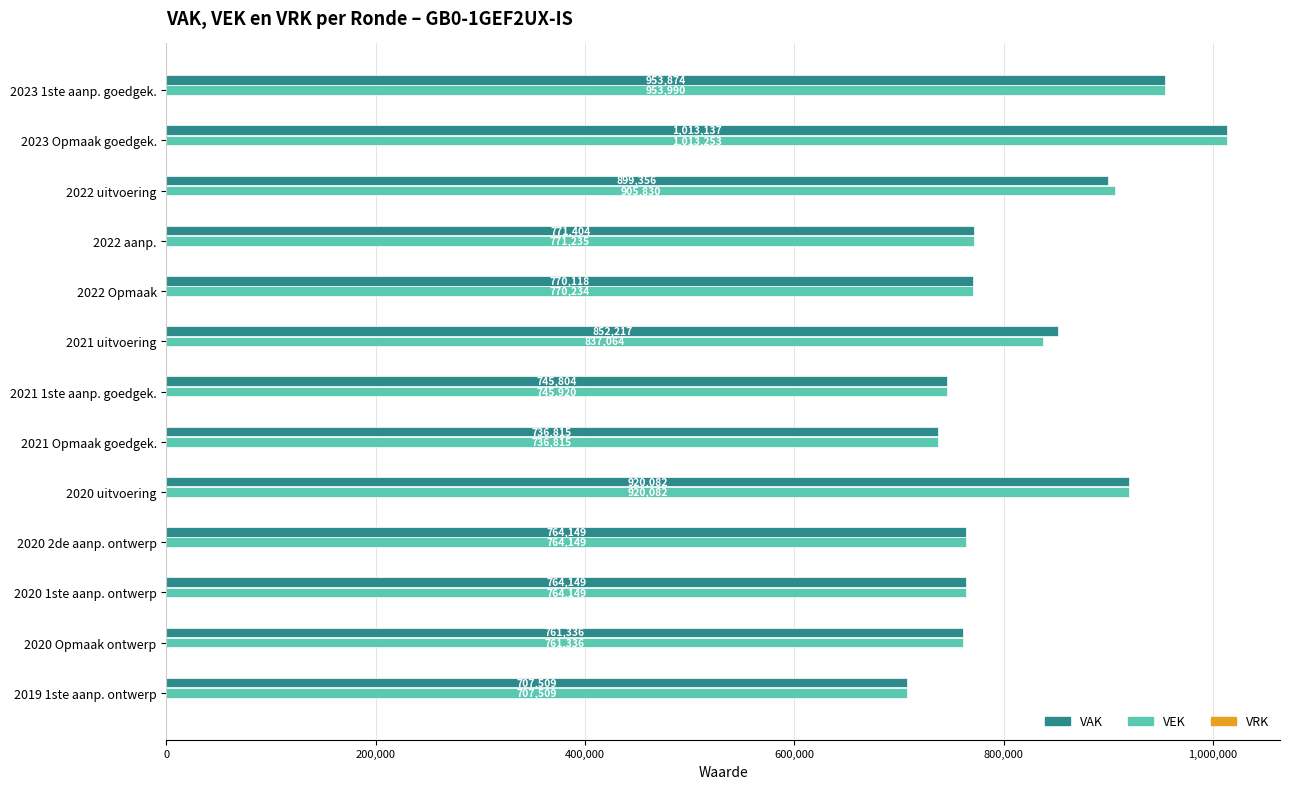

At which label is VEK closest to 860381?

2021 uitvoering